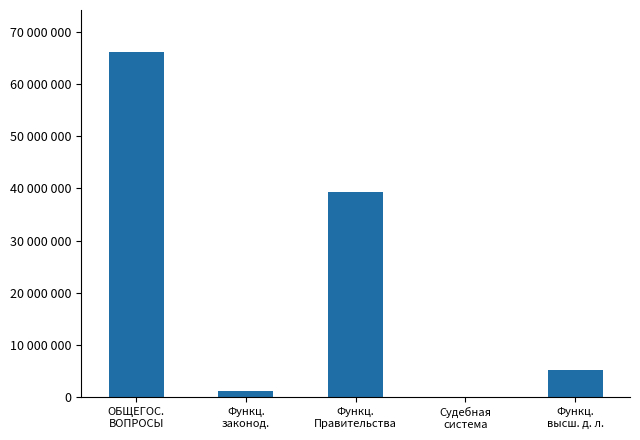

Reading left to right, what are all the values shown in this chart?

ОБЩЕГОС.
ВОПРОСЫ=66202870	Функц.
законод.=1330900	Функц.
Правительства=39371201	Судебная
система=12200	Функц.
высш. д. л.=5292400